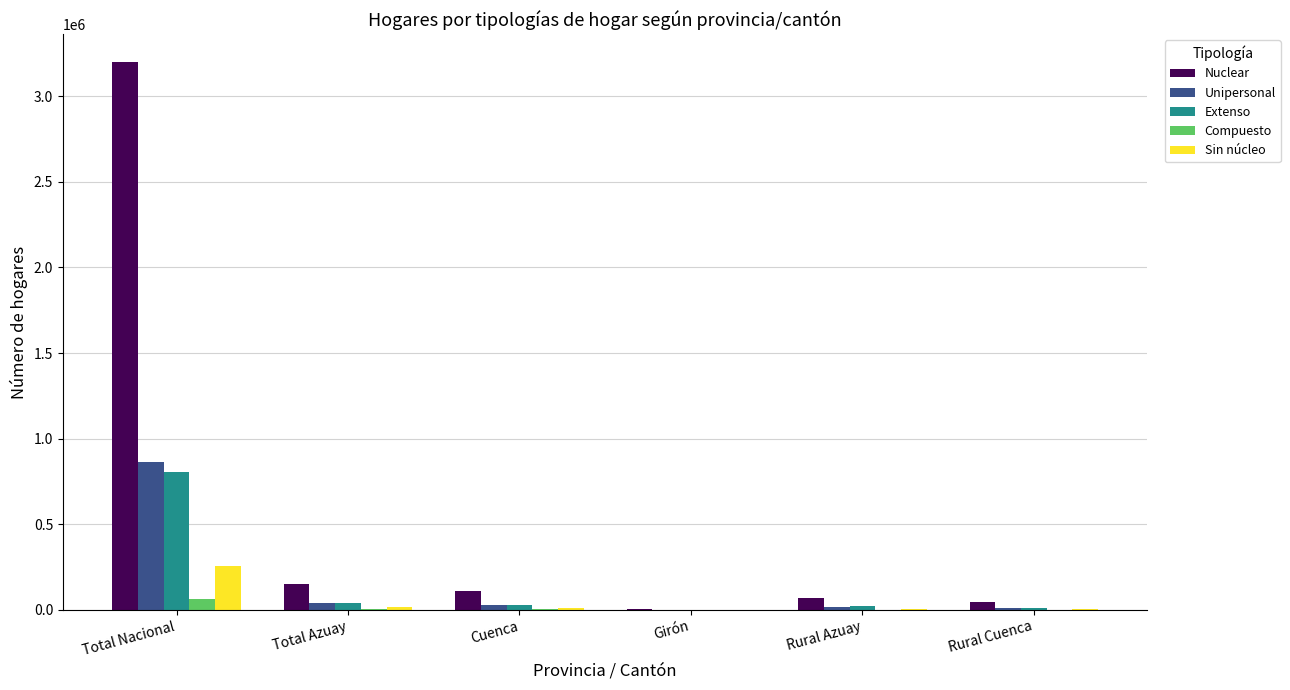

The Nuclear series shows 256652 at Total Azuay. True or false?

False